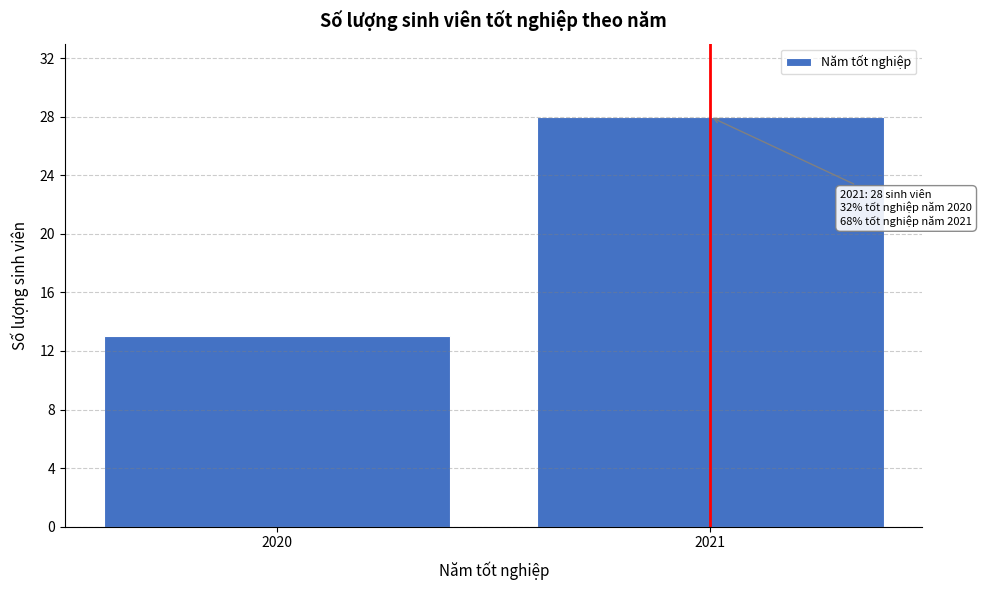

Reading left to right, transcribe all the data shown in this chart.

2020=13	2021=28